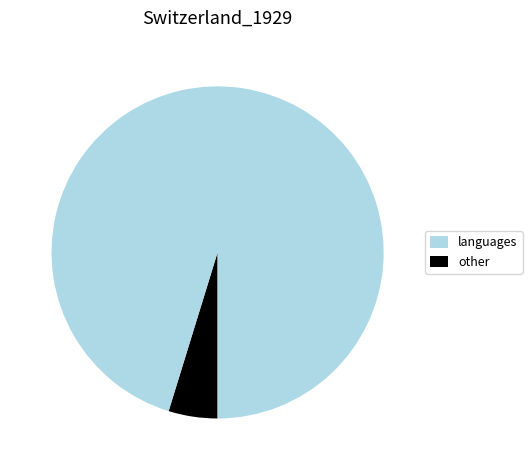

Is there a majority slice in this chart?

Yes